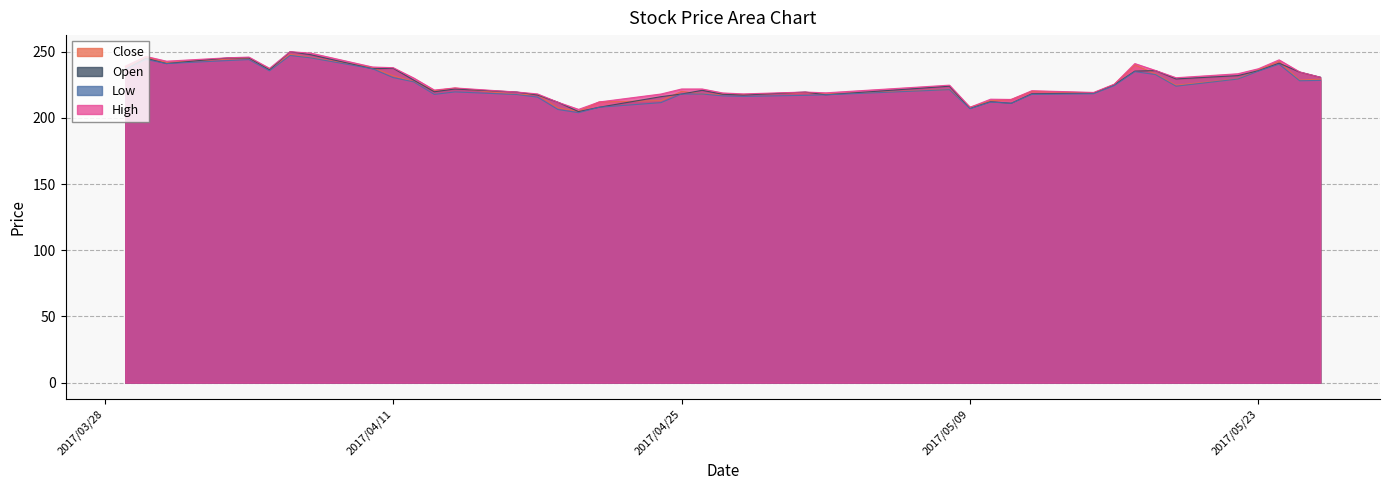

What is the total value across all series at 2017/05/10?

851.1